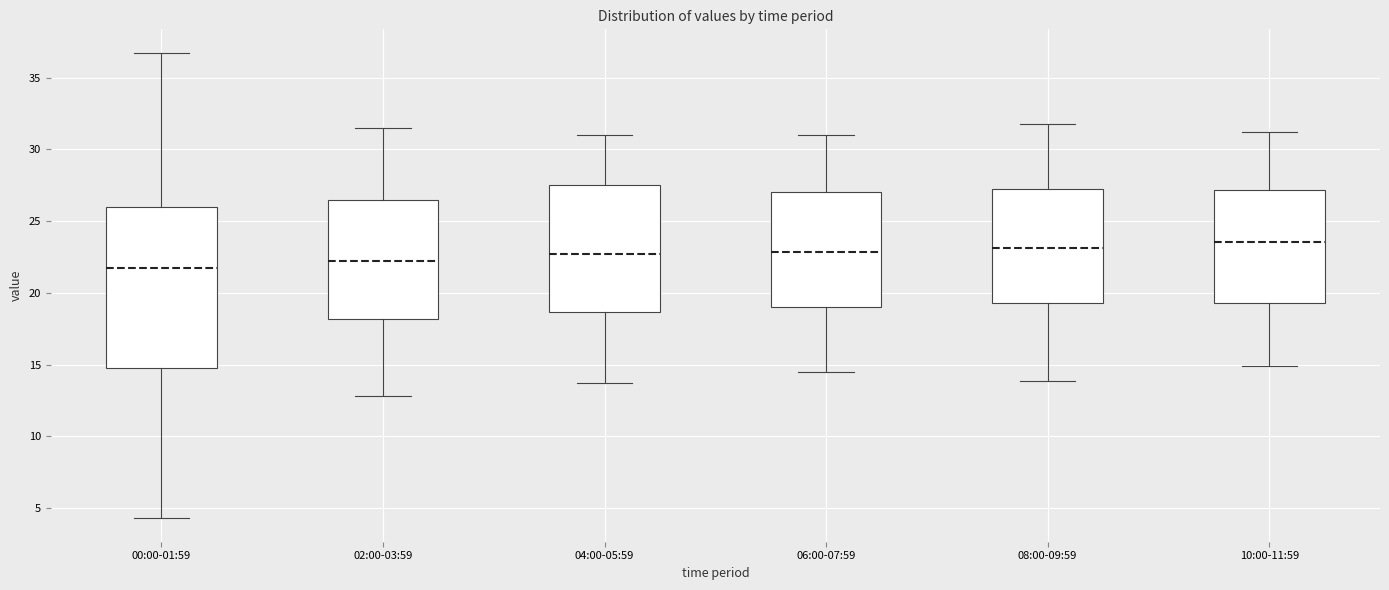

Where does the median line of the box for 06:00-07:59 sit on the y-axis? The values are not printed on the chart, so give them approximately, as read against the axis.

23.0